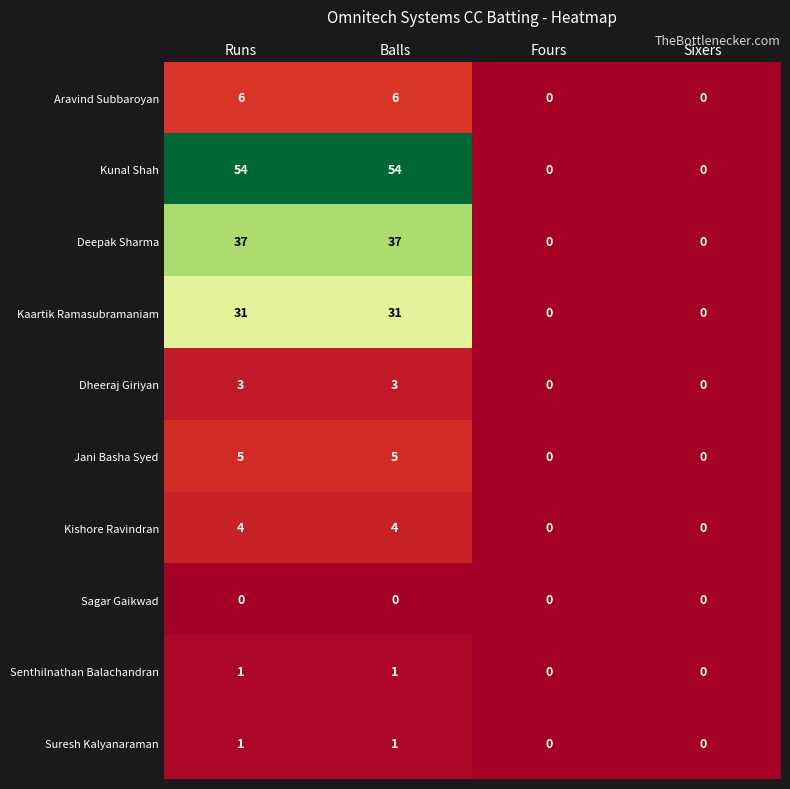

Which series has the largest range (max minus min)?

Kunal Shah